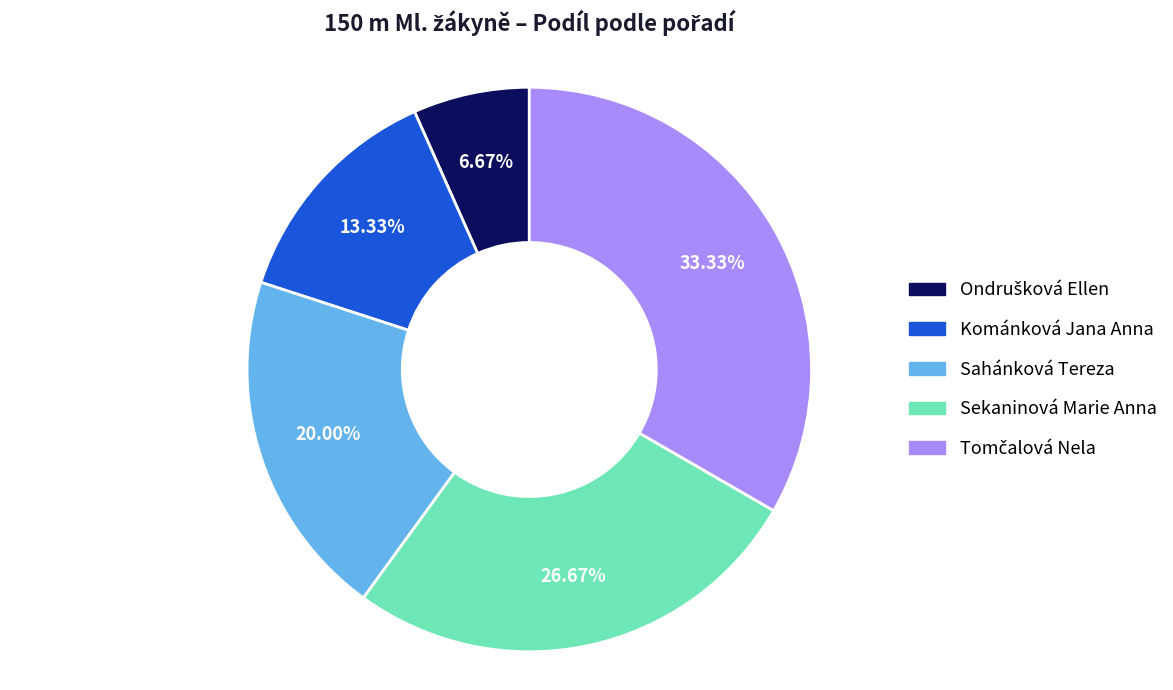

Is there any slice that represents more than half of the pie?

No